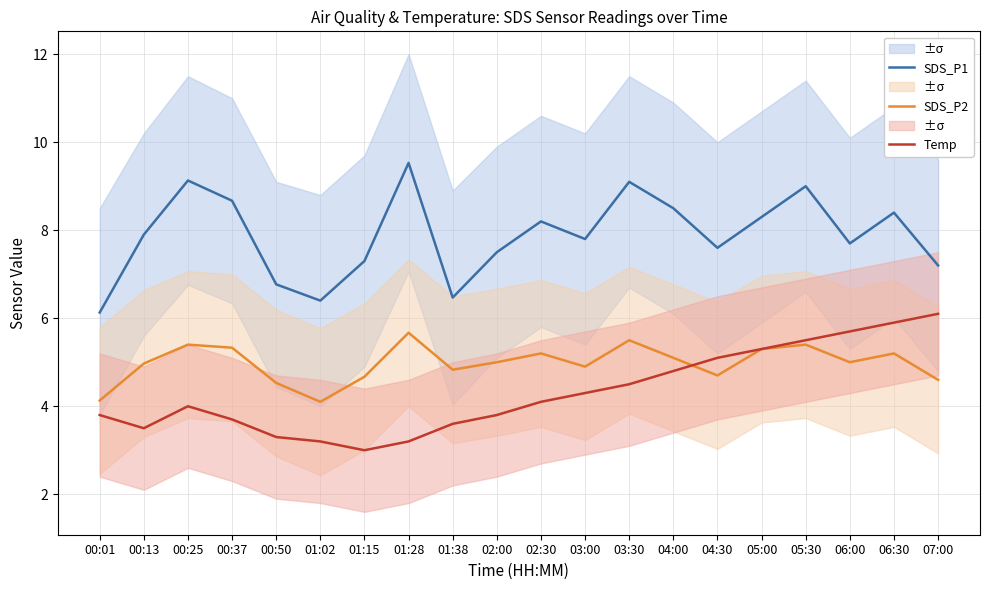

How many data points in SDS_P1 are less than 7?

4